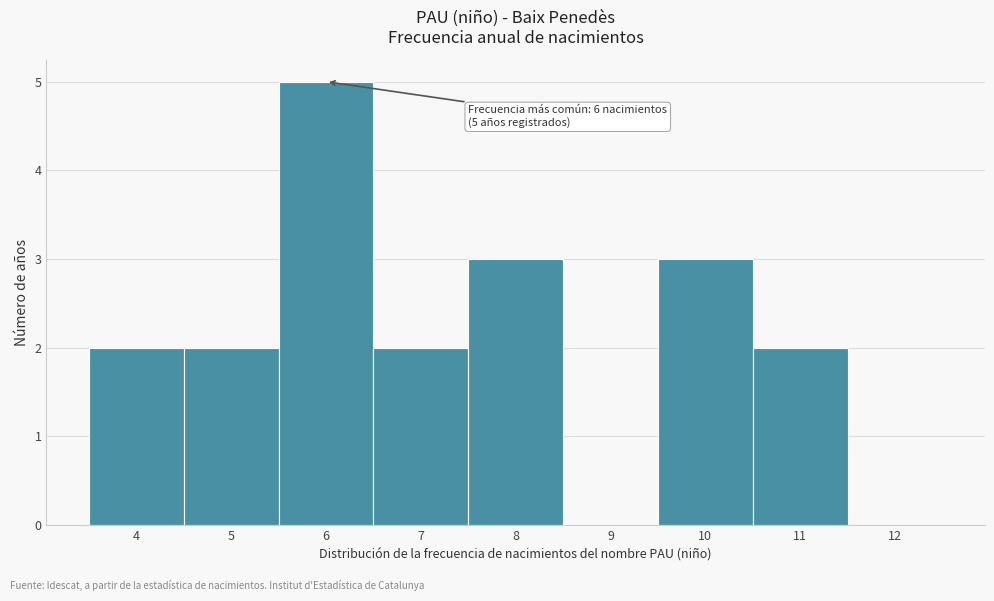

Over which range of the x-axis is the bar tallest?

5.5 to 6.5